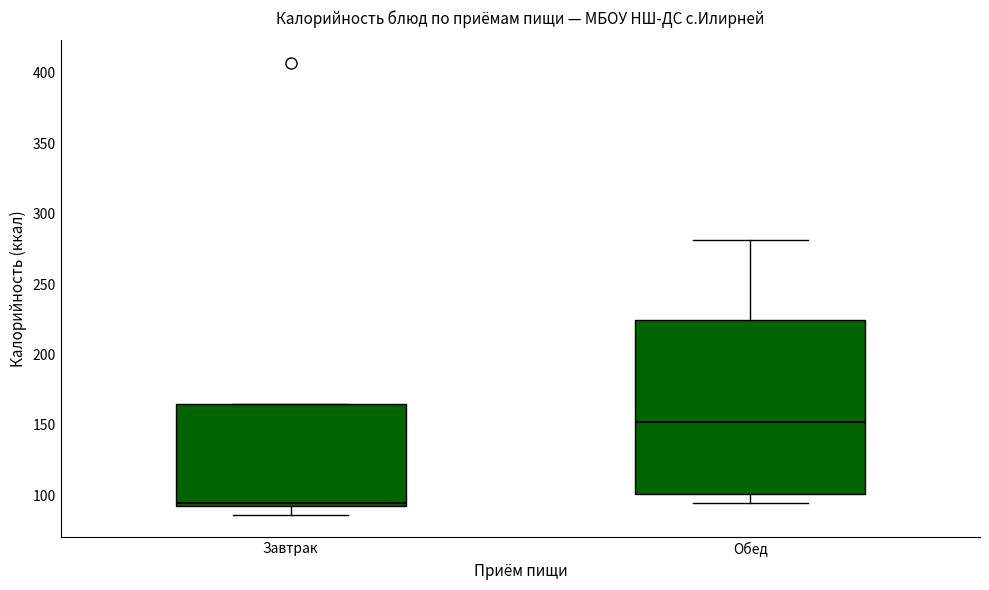

Which box is the tallest, from its lower edge to its upper edge?

Обед